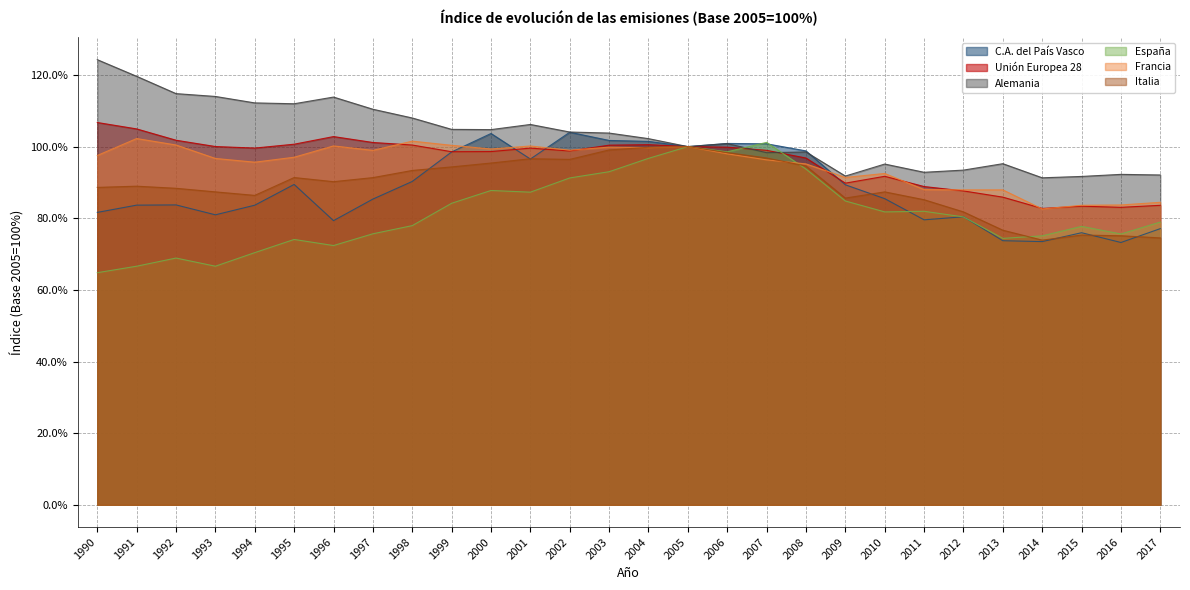

True or false: Italia and Alemania intersect in this chart.

False